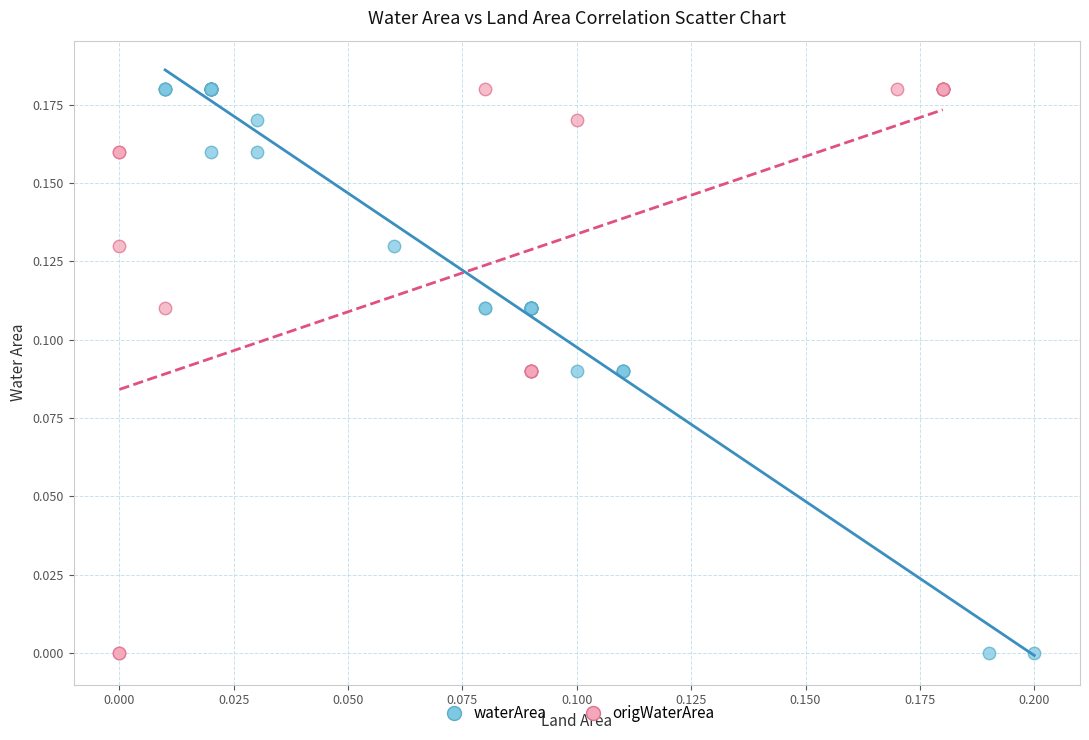

What are all the series names shown in the legend?

waterArea, origWaterArea